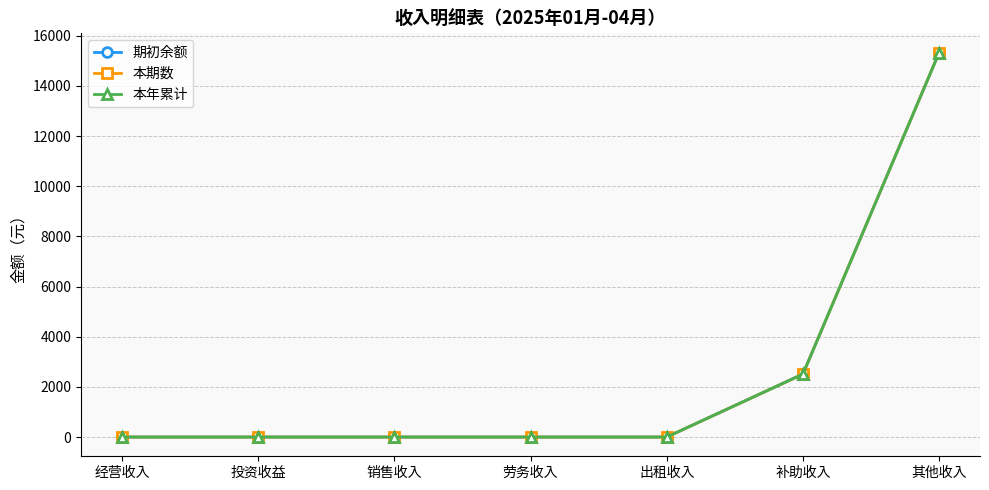

What is the highest value of the 期初余额 series?

15330.0